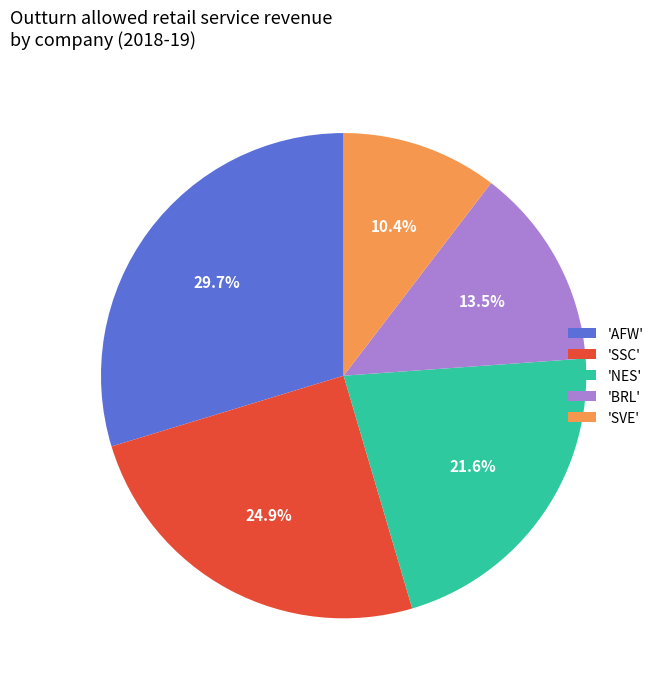

Is there any slice that represents more than half of the pie?

No